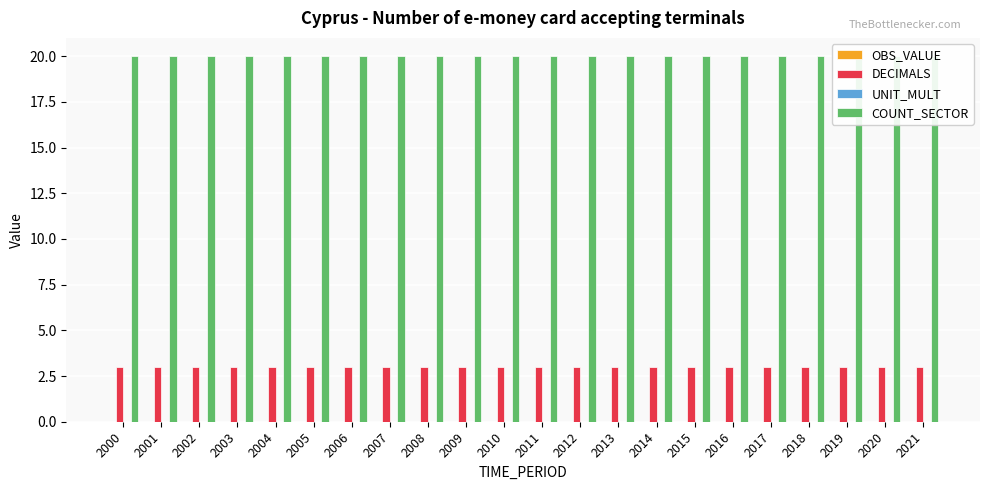

What is the sum of all COUNT_SECTOR values?

440